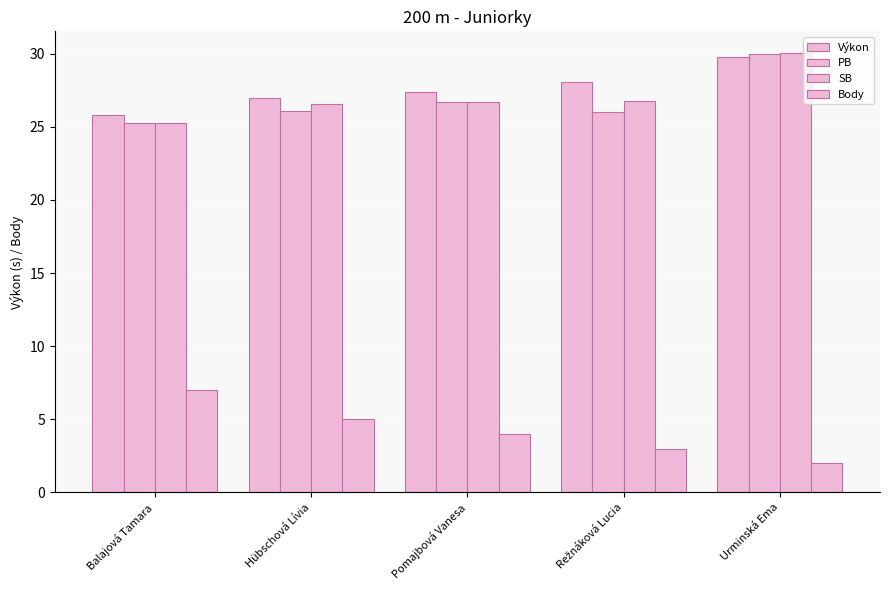

How many bars are there in each group?

4